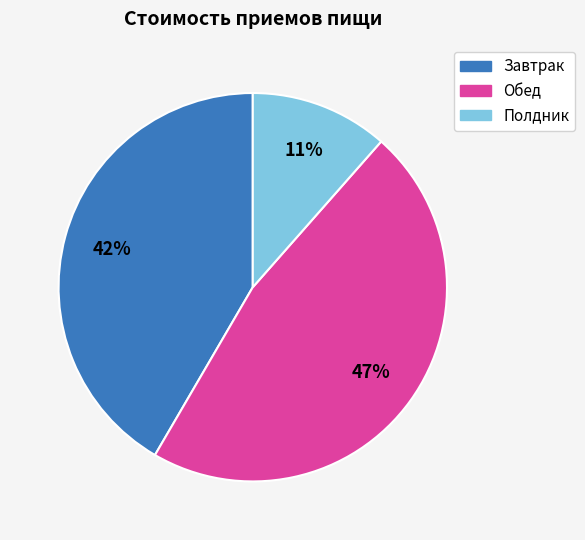

Combined, do Завтрак and Полдник account for over 50%?

Yes